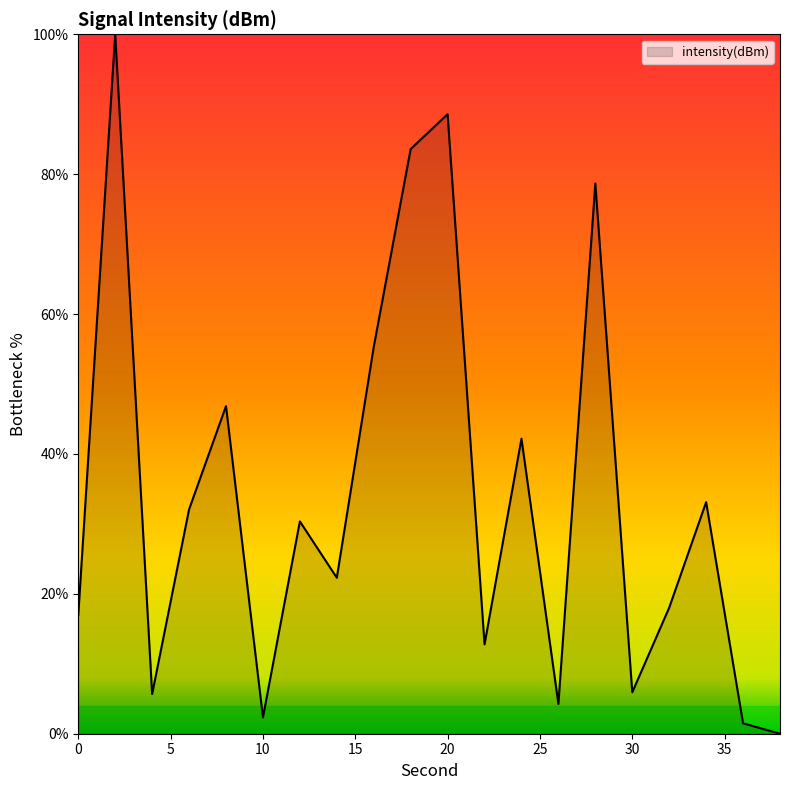

What is the difference between the maximum and minimum values?

100.0